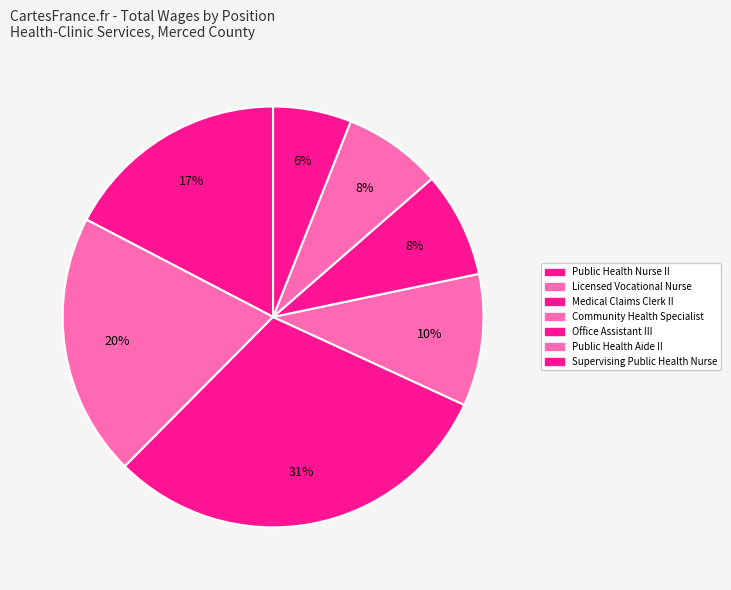

How many segments does this pie chart have?

7